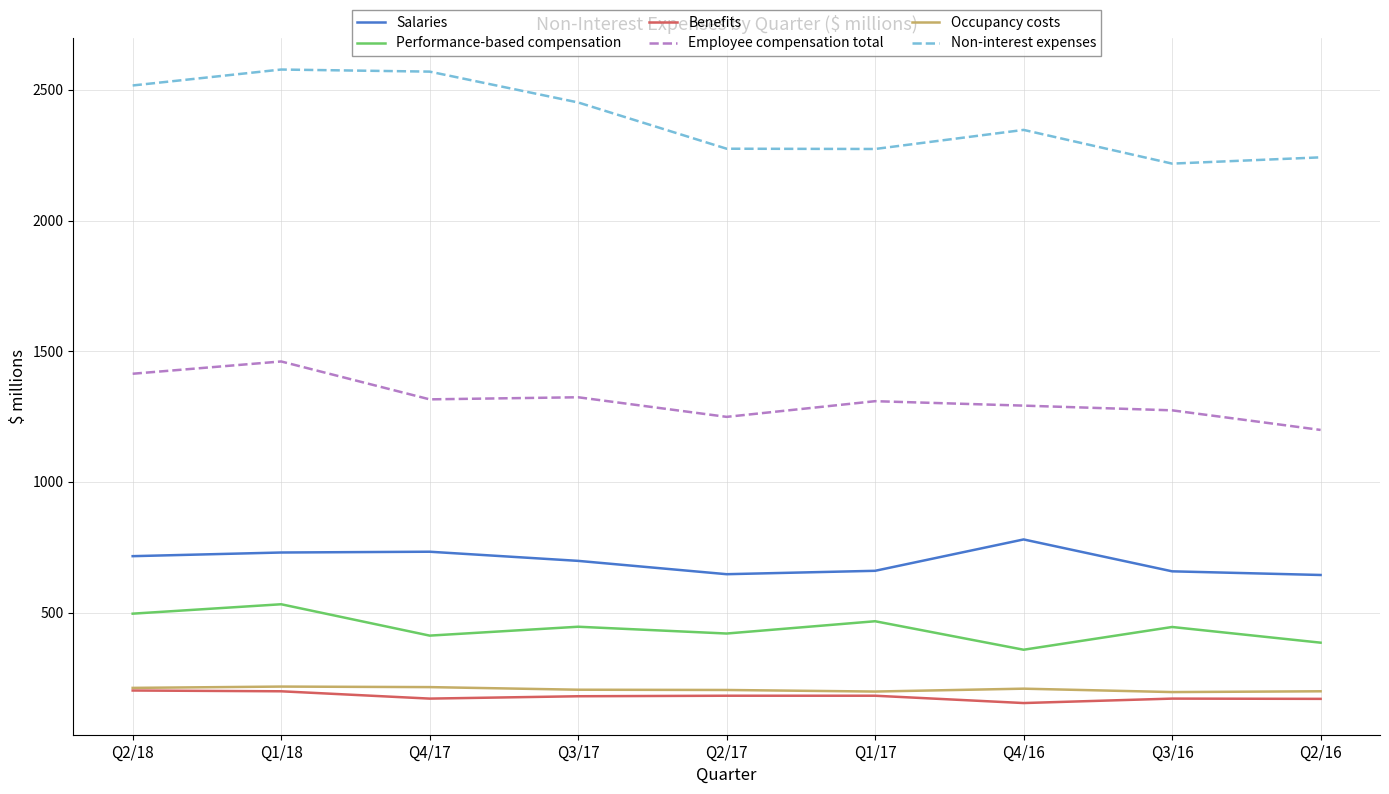

In Salaries, how many points are lower than both neighbors (excluding endpoints)?

1